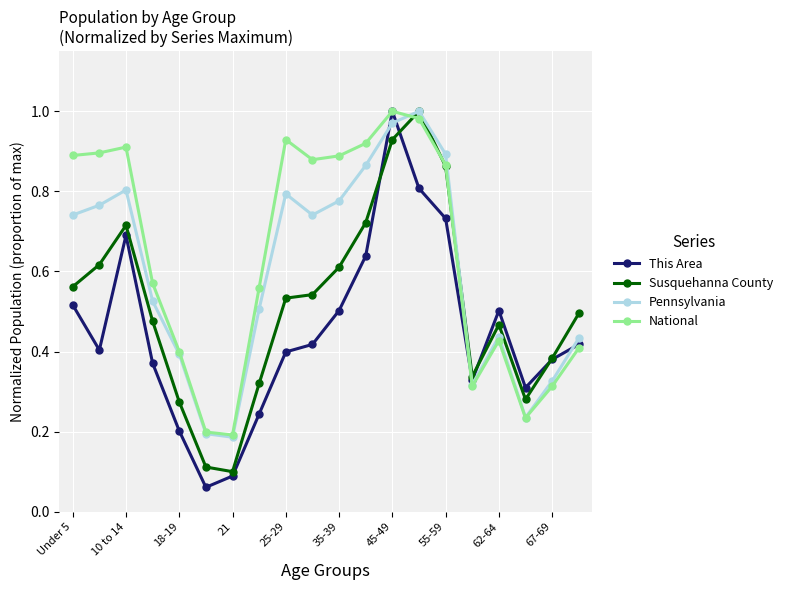

In Pennsylvania, how many points are lower than both neighbors (excluding endpoints)?

4